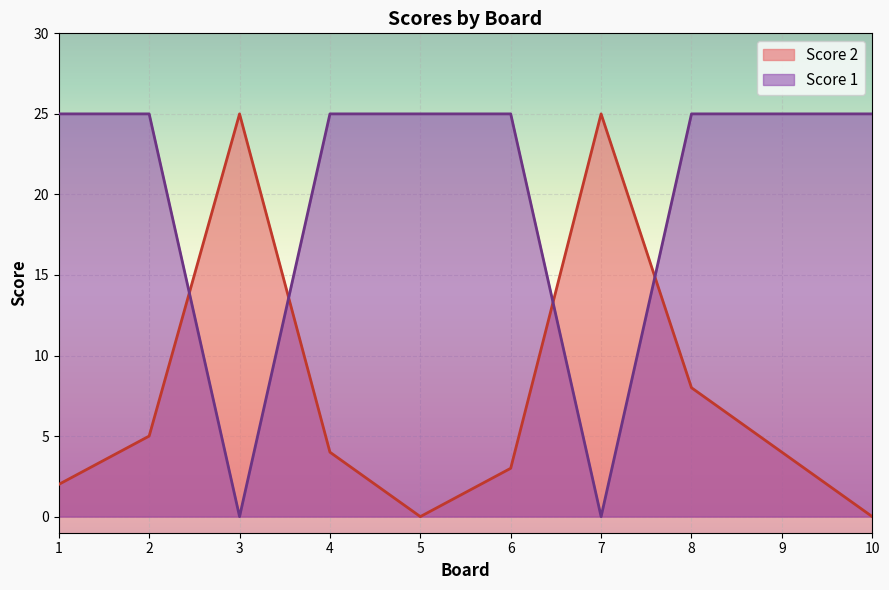

How many data points in Score 2 are above 4?

4